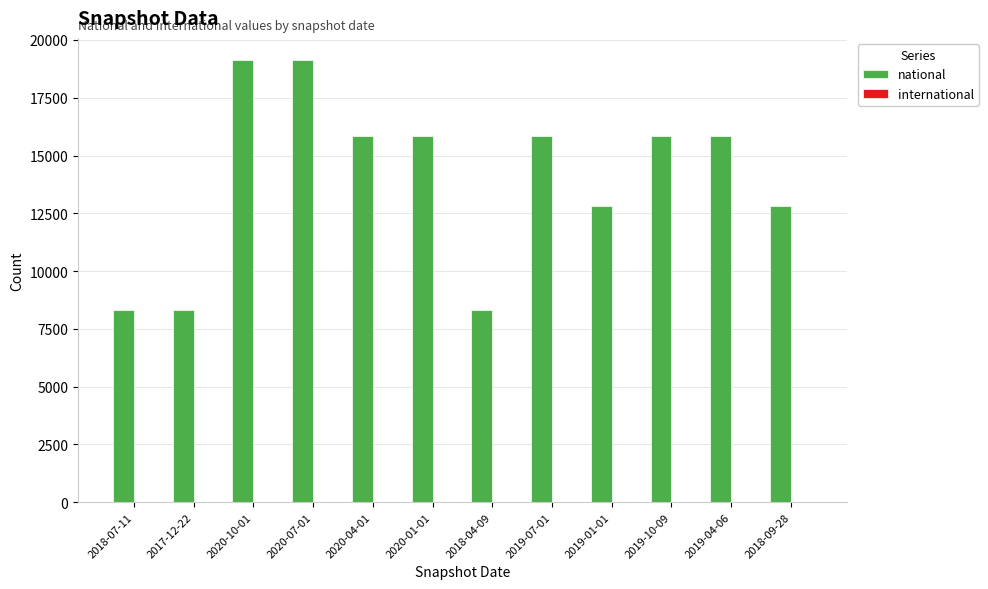

What is the label of the 8th bar from the right?

2020-04-01